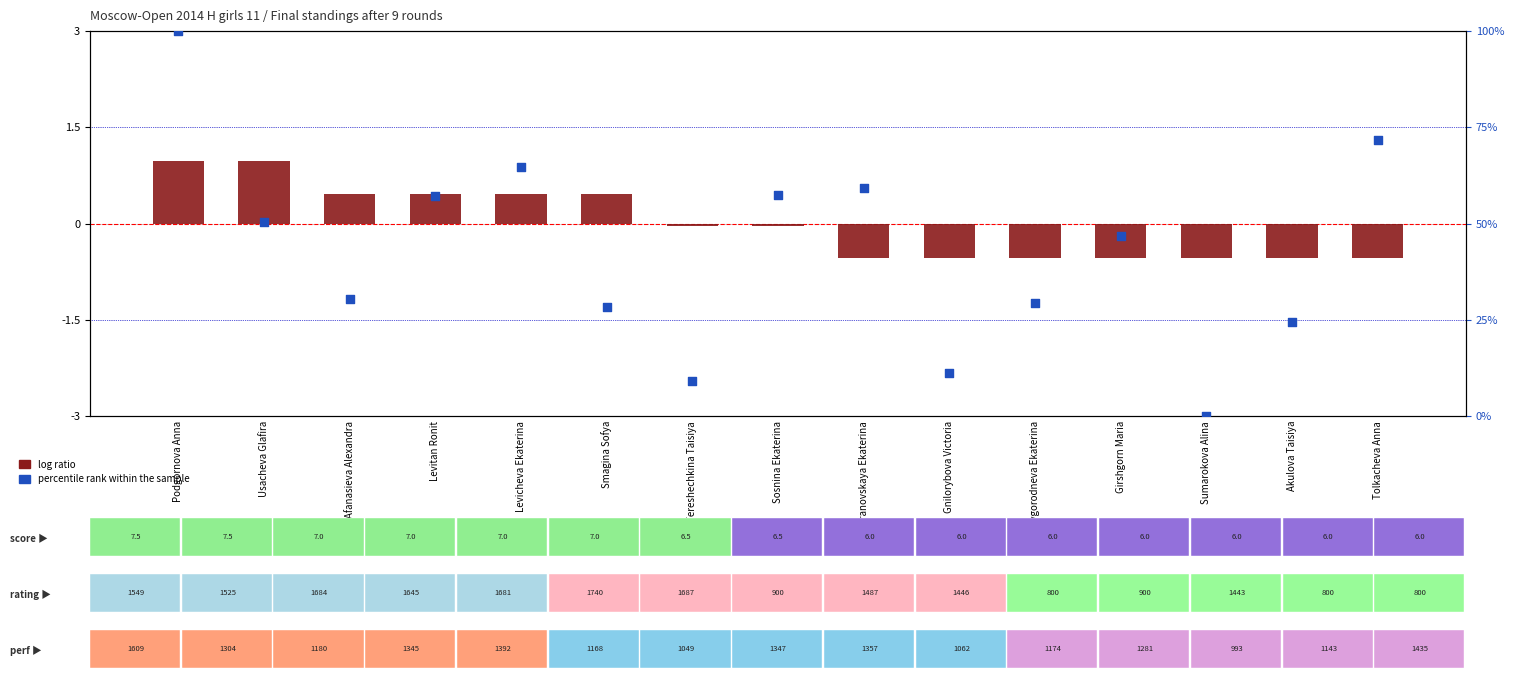

At how many categories does at least one series exceed 4?

14